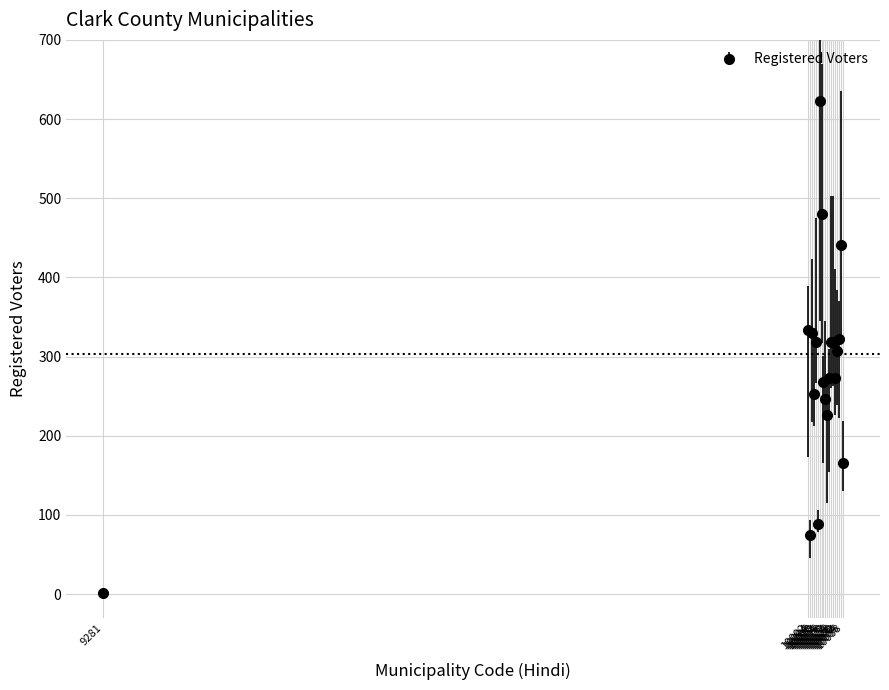

What is the value of the 11th point from the left?

246